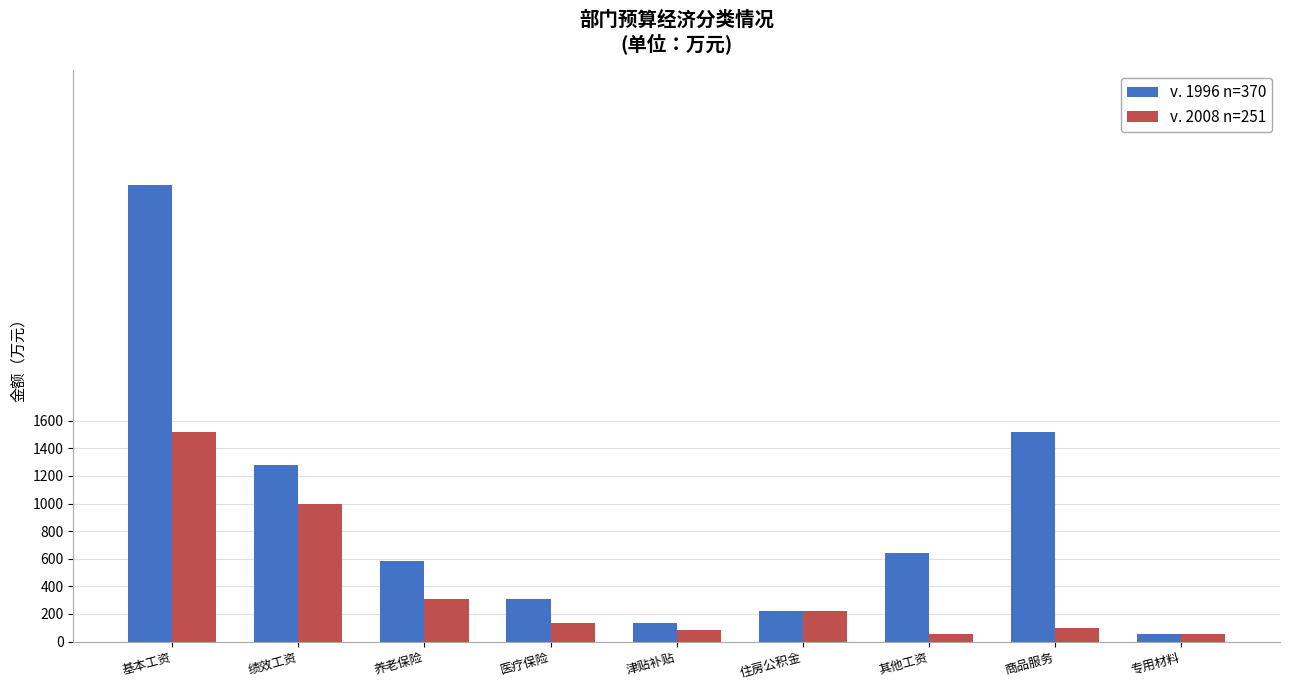

What are all the series names shown in the legend?

v. 1996 n=370, v. 2008 n=251